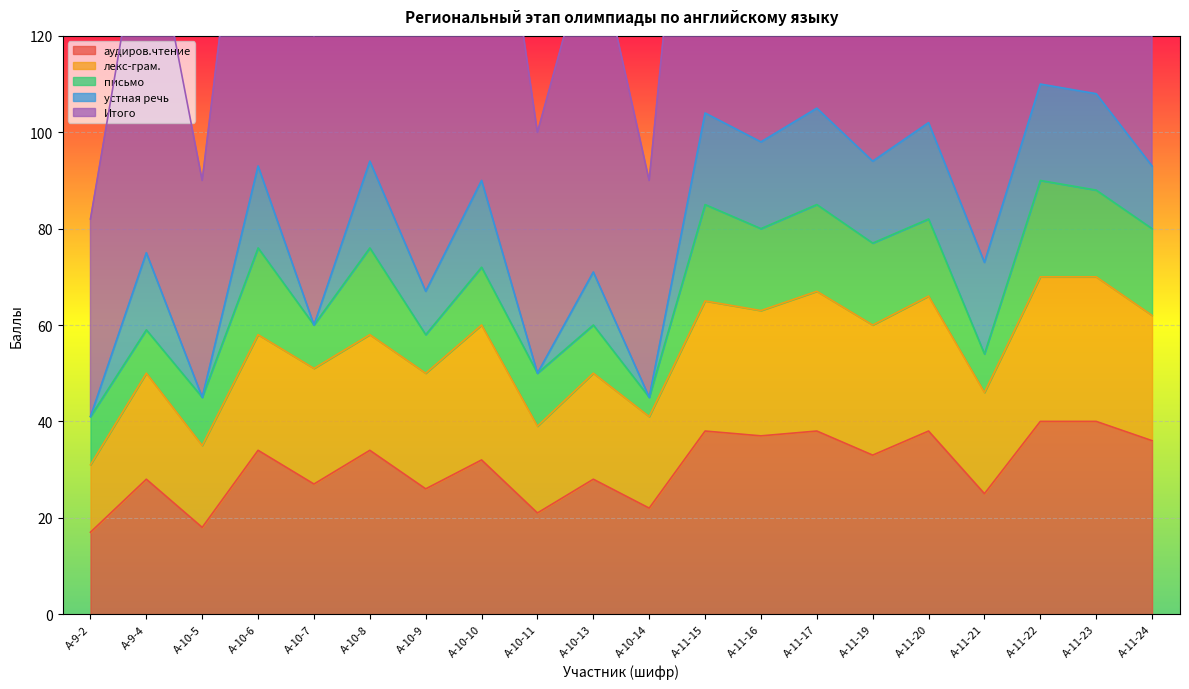

How many categories are shown in the chart?

20